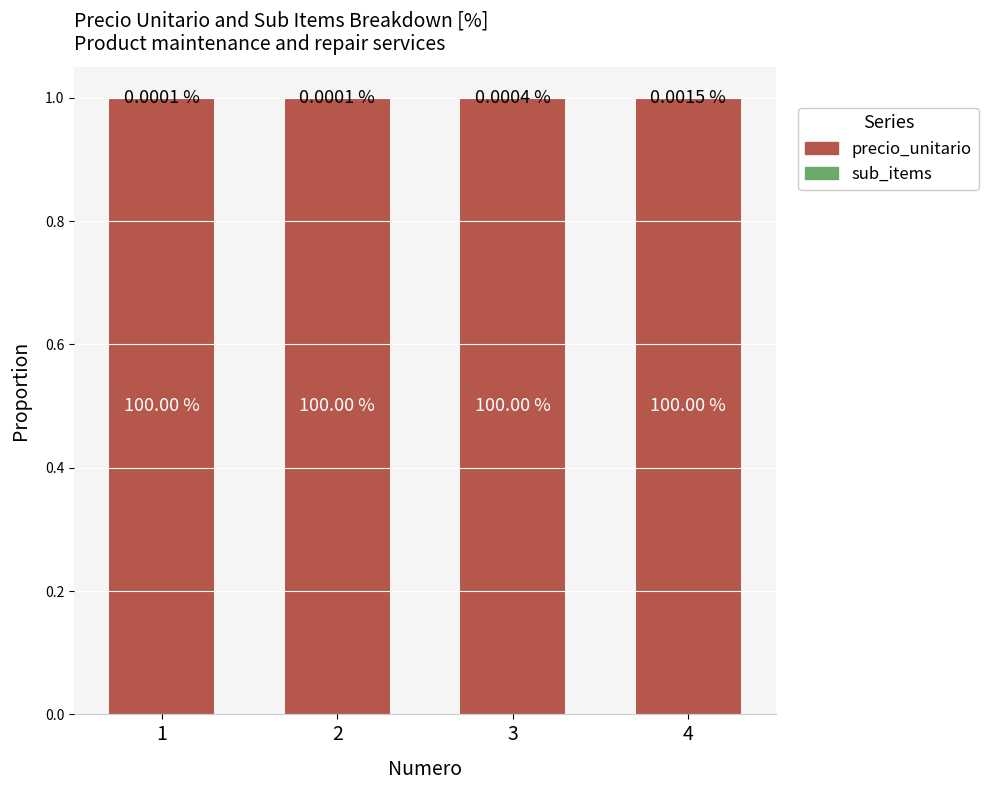

Is it true that precio_unitario equals 1.7 at 4?

False